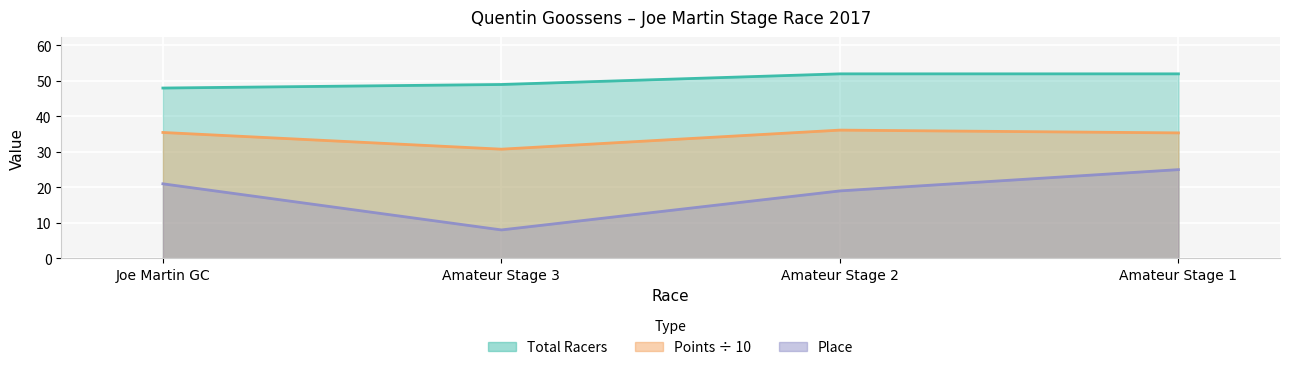

What is the label of the 1st point from the left?

Joe Martin GC